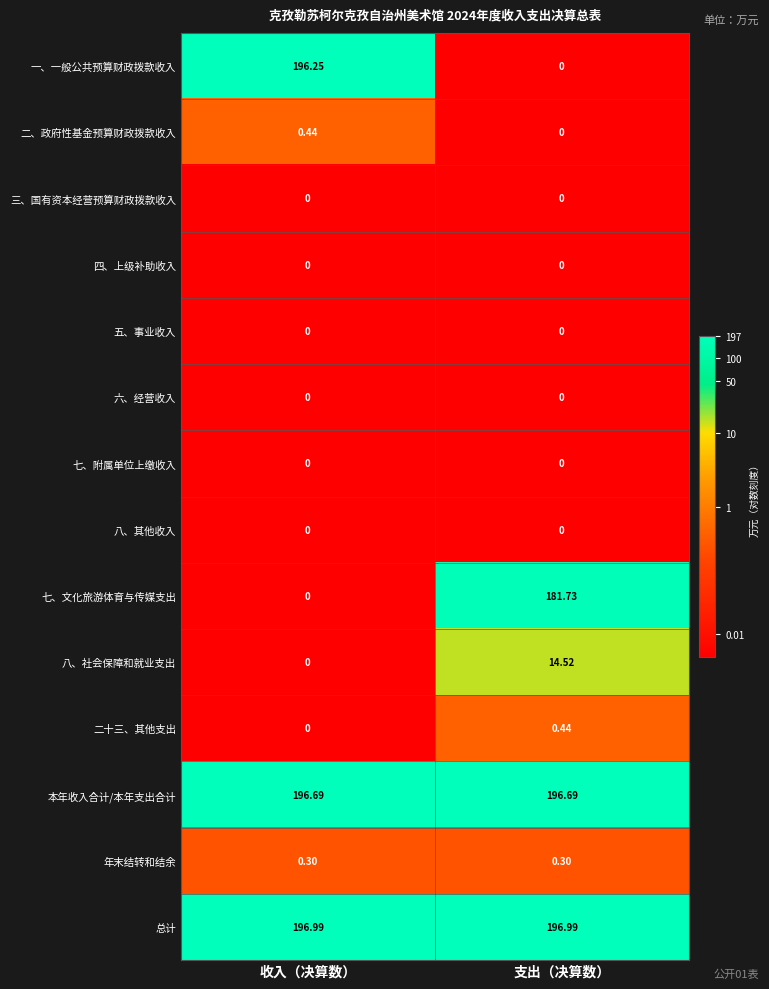

Is the value of 四、上级补助收入 at 收入（决算数） greater than the value of 总计 at 支出（决算数）?

No